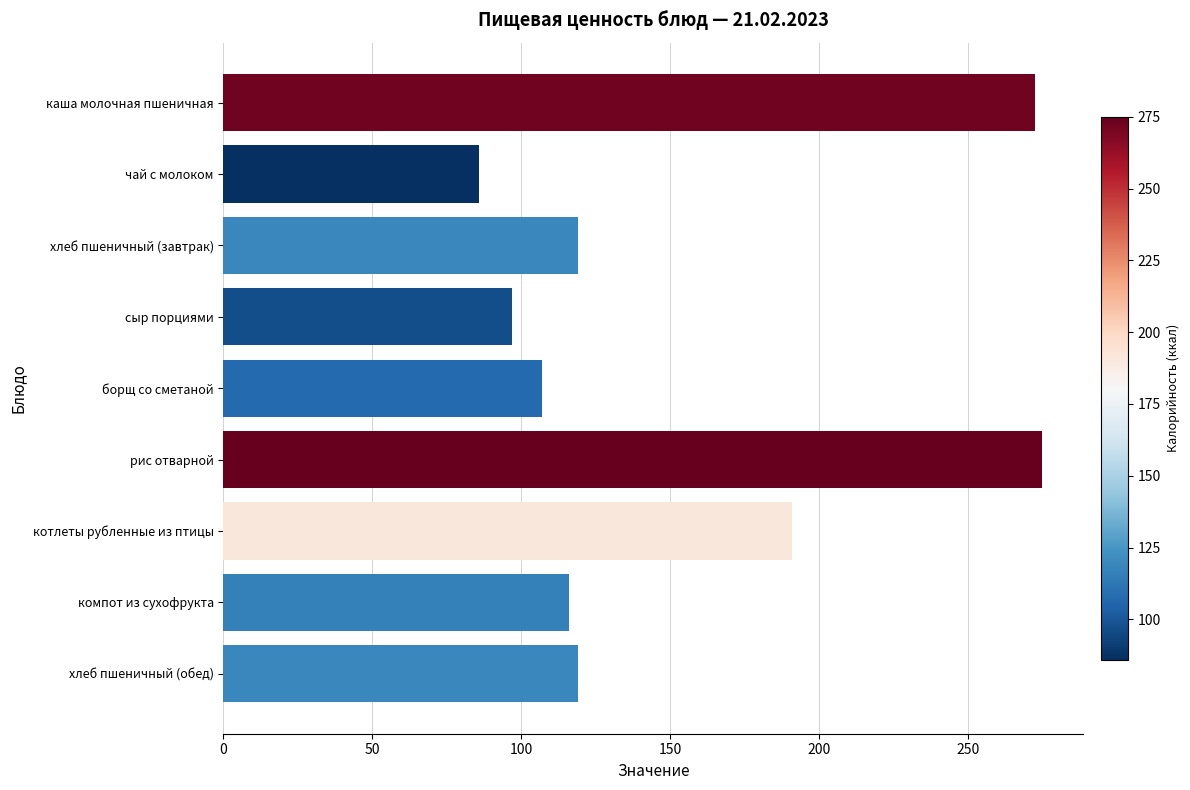

The value at котлеты рубленные из птицы is 191.0. True or false?

True